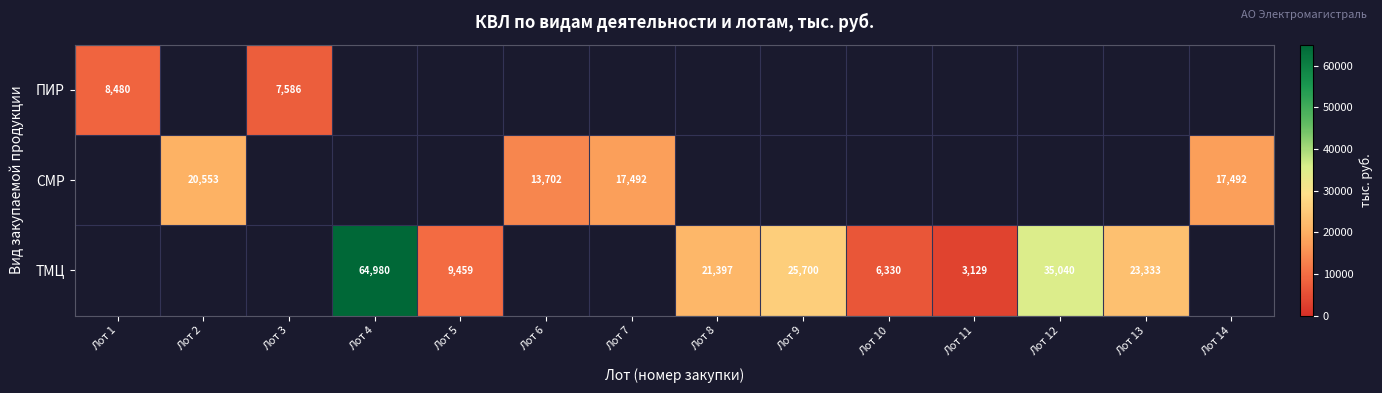

Is the value of СМР at Лот 6 greater than the value of ПИР at Лот 3?

Yes